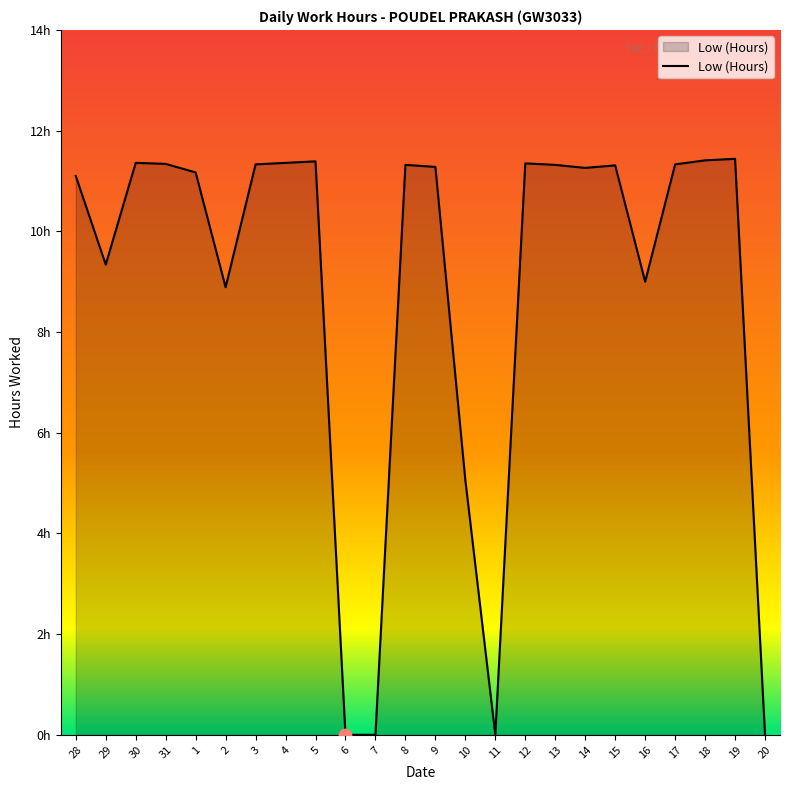

Approximately how many times larger is the value at 16 compared to 28?

0.8